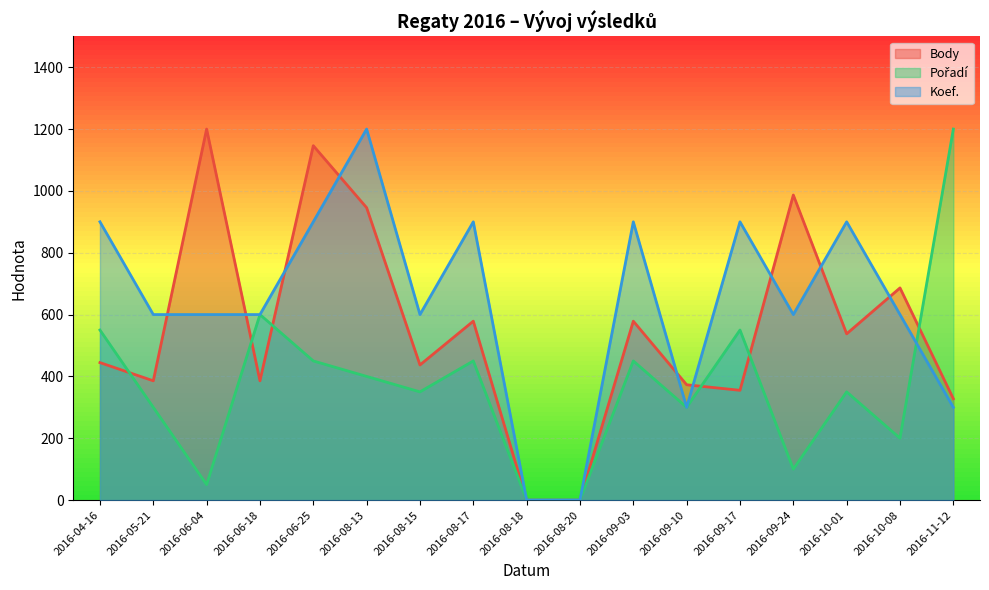

Reading left to right, transcribe all the data shown in this chart.

Body: 2016-04-16=444.7	2016-05-21=385.8	2016-06-04=1200.0	2016-06-18=385.8	2016-06-25=1146.2	2016-08-13=945.7	2016-08-15=437.0	2016-08-17=578.7	2016-08-18=0.0	2016-08-20=0.0	2016-09-03=578.7	2016-09-10=373.0	2016-09-17=355.0	2016-09-24=986.6	2016-10-01=537.7	2016-10-08=686.2	2016-11-12=327.7
Pořadí: 2016-04-16=550.0	2016-05-21=300.0	2016-06-04=50.0	2016-06-18=600.0	2016-06-25=450.0	2016-08-13=400.0	2016-08-15=350.0	2016-08-17=450.0	2016-08-18=0.0	2016-08-20=0.0	2016-09-03=450.0	2016-09-10=300.0	2016-09-17=550.0	2016-09-24=100.0	2016-10-01=350.0	2016-10-08=200.0	2016-11-12=1200.0
Koef.: 2016-04-16=900.0	2016-05-21=600.0	2016-06-04=600.0	2016-06-18=600.0	2016-06-25=900.0	2016-08-13=1200.0	2016-08-15=600.0	2016-08-17=900.0	2016-08-18=0.0	2016-08-20=0.0	2016-09-03=900.0	2016-09-10=300.0	2016-09-17=900.0	2016-09-24=600.0	2016-10-01=900.0	2016-10-08=600.0	2016-11-12=300.0